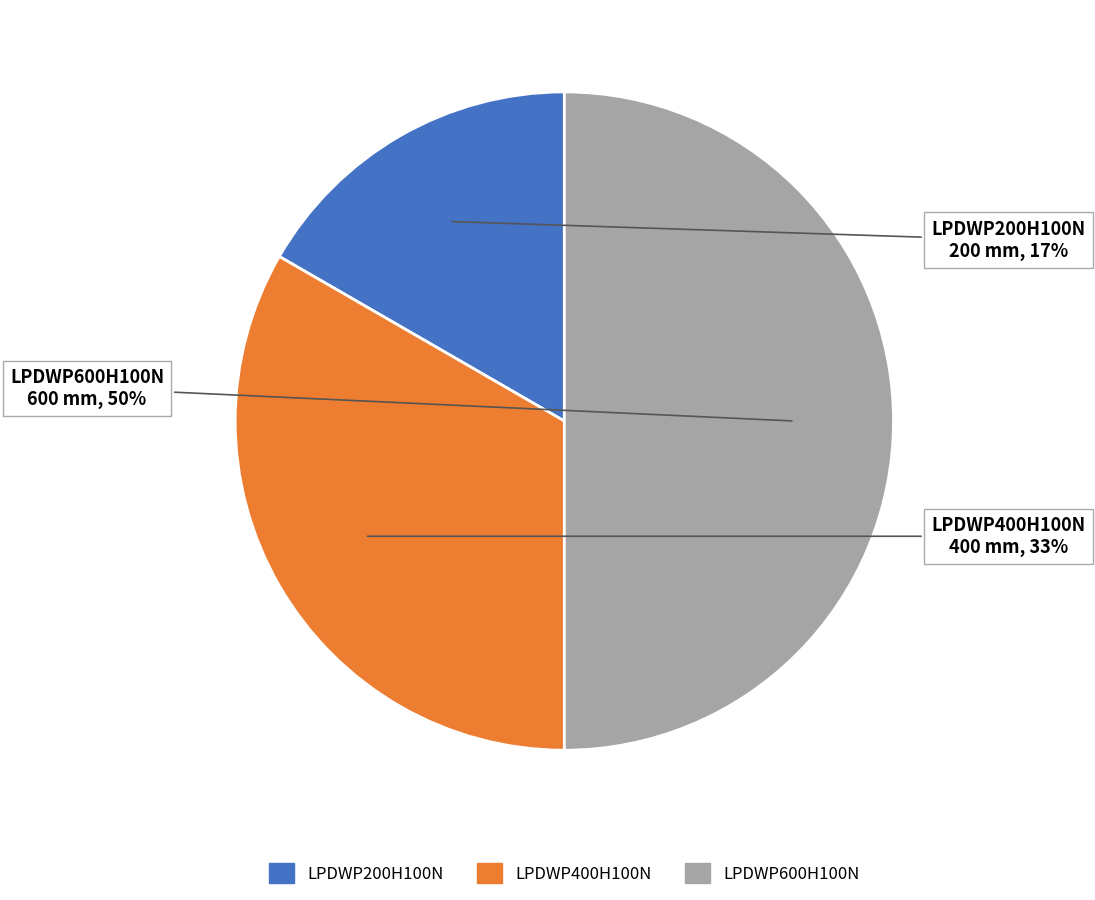

To the nearest percent, what percentage of the pie is LPDWP600H100N?

50%